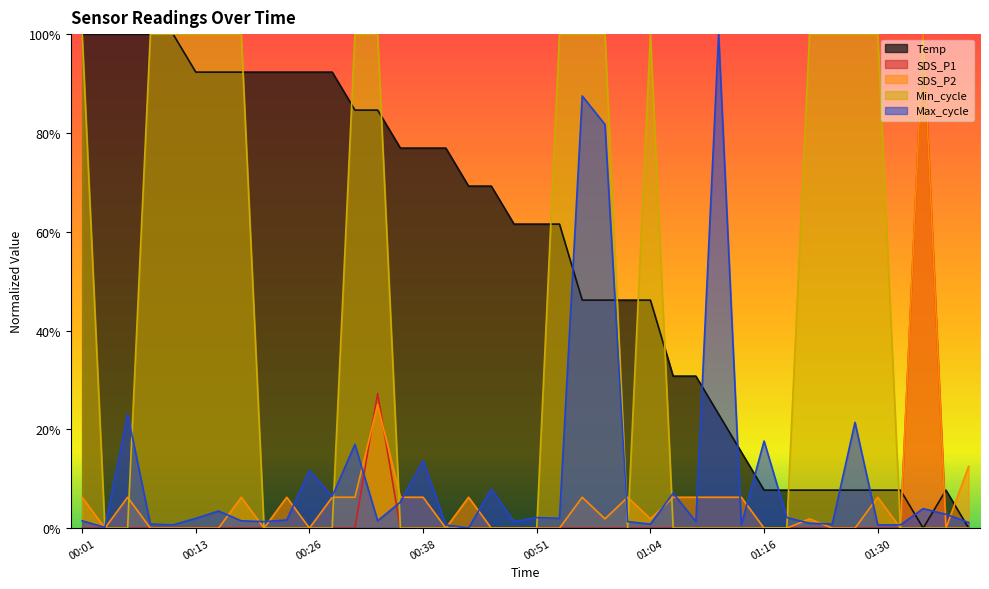

Between 01:16 and 00:06, which is larger?

00:06